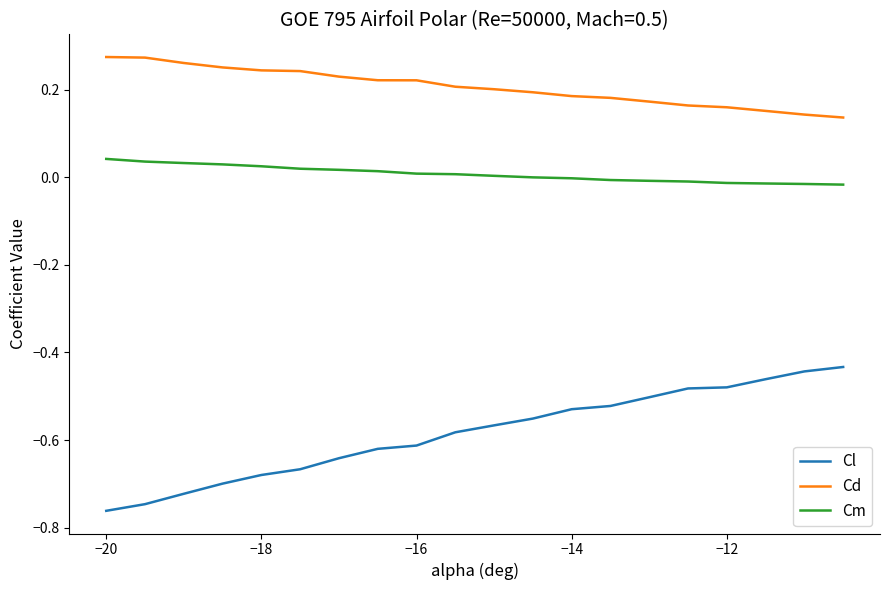

True or false: Cl and Cm cross at least once.

False